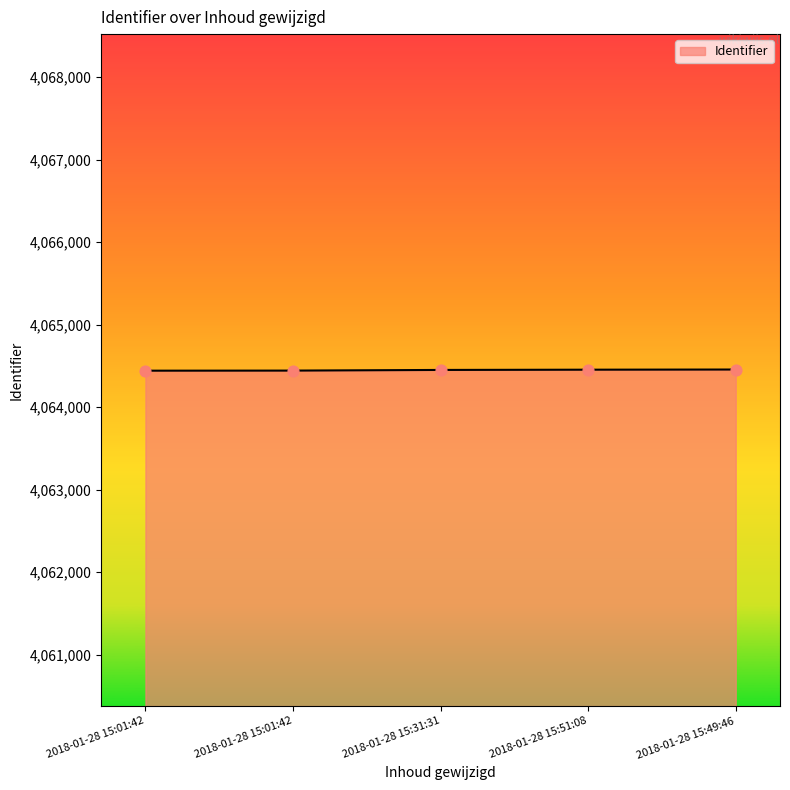

What is the change in value from 2018-01-28 15:01:42 to 2018-01-28 15:31:31?

+8